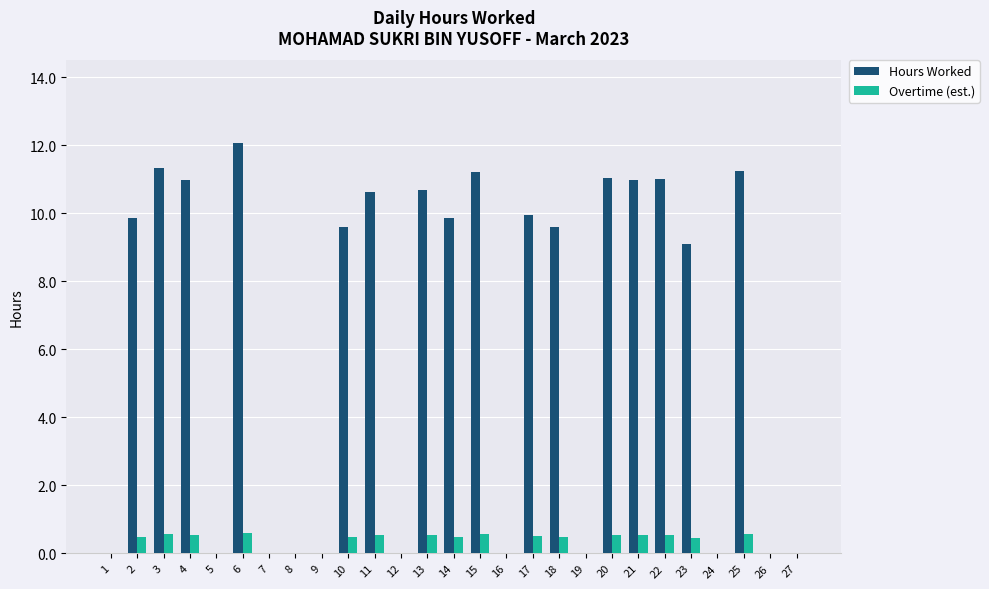

What is the total value across all series at 18?

10.1